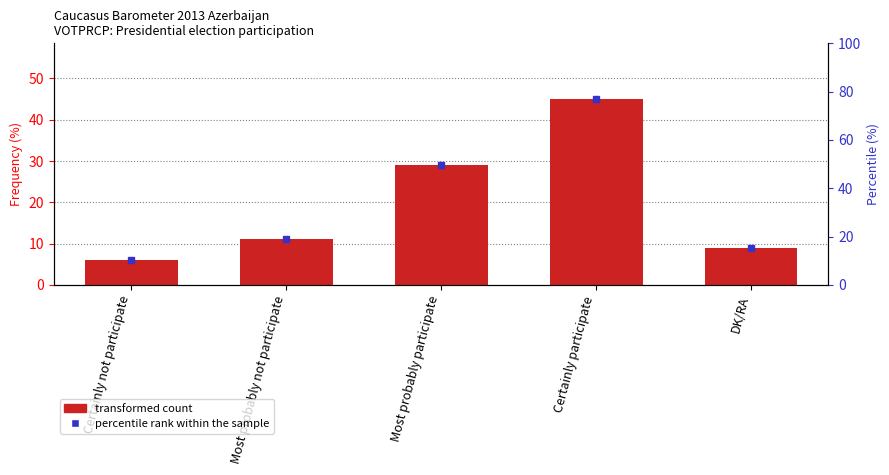

What is the ratio of the value at Certainly participate to the value at DK/RA?

5.0